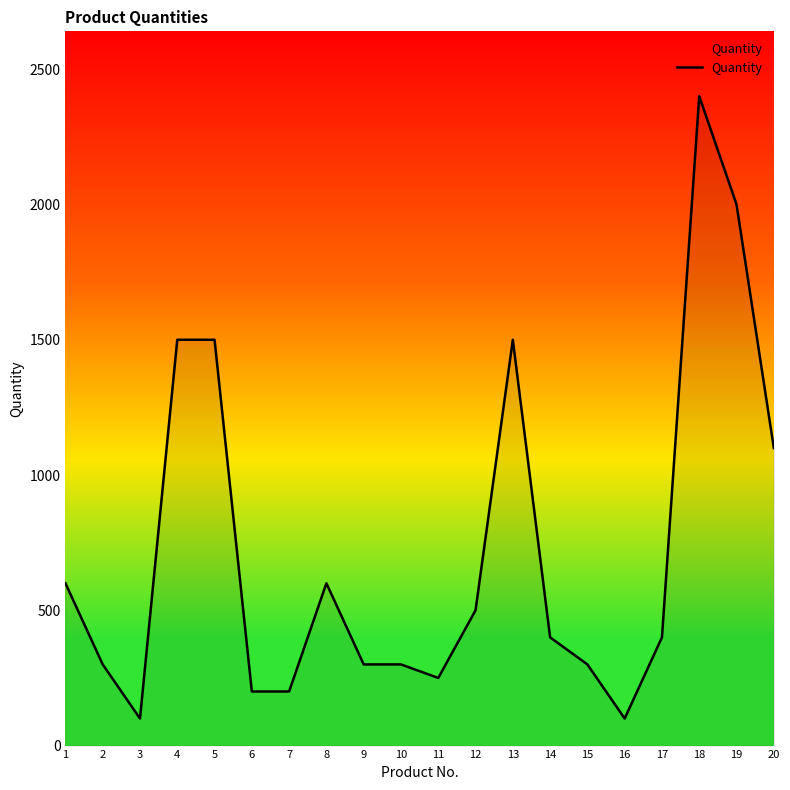

Count the number of categories in the chart.

20